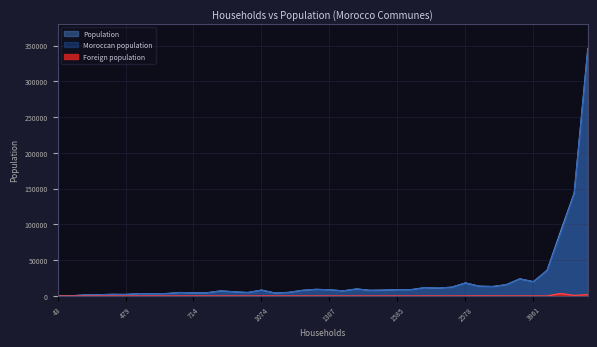

True or false: Moroccan population and Population intersect in this chart.

False